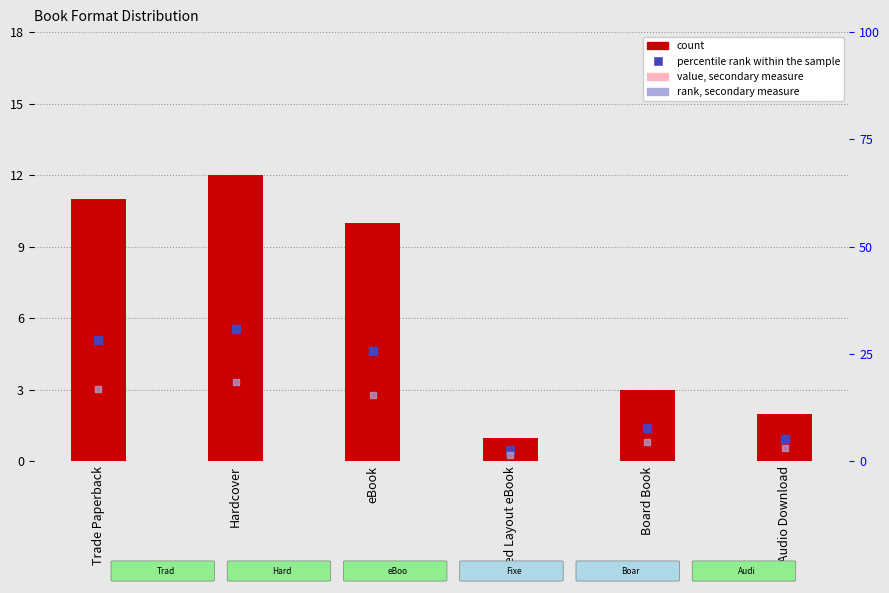

Which series reaches the maximum Y coordinate?

percentile rank within the sample